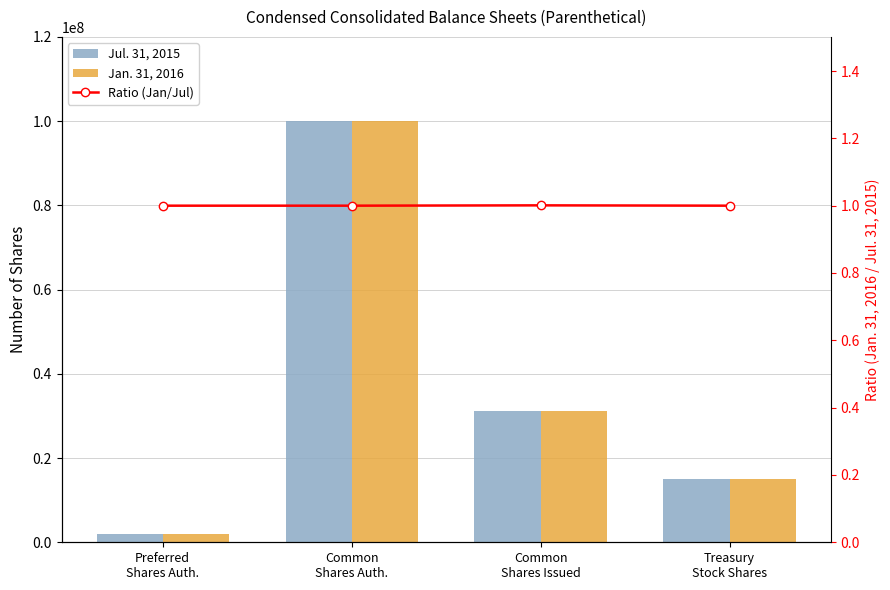

Which series changed the most between Preferred
Shares Auth. and Treasury
Stock Shares?

Jul. 31, 2015